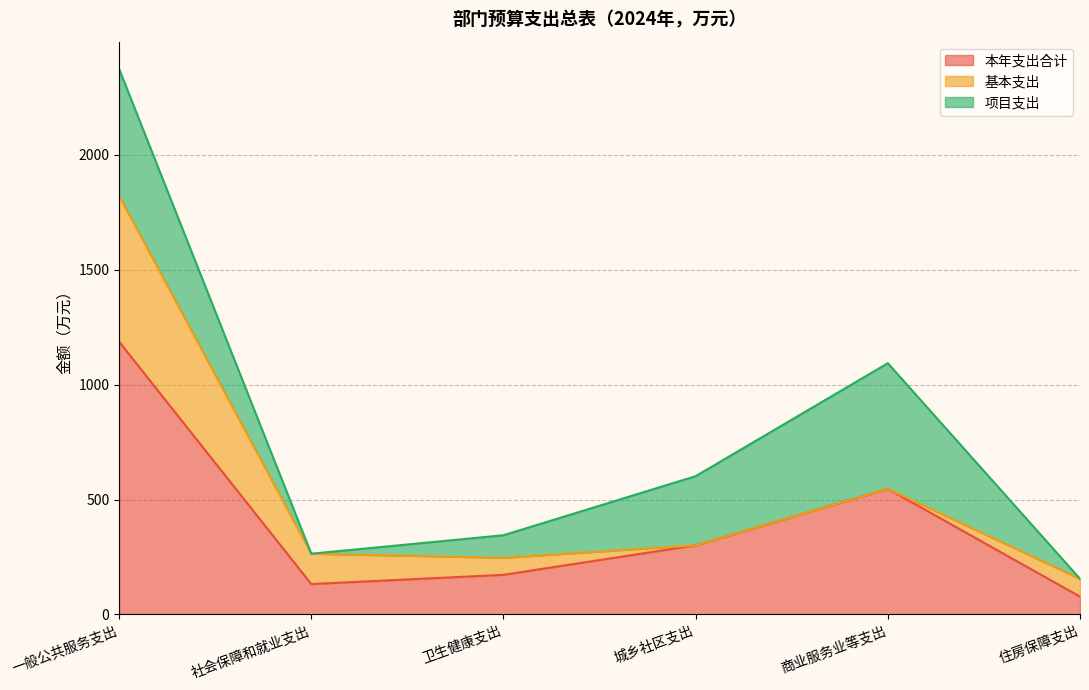

How many data points does each series have?

6